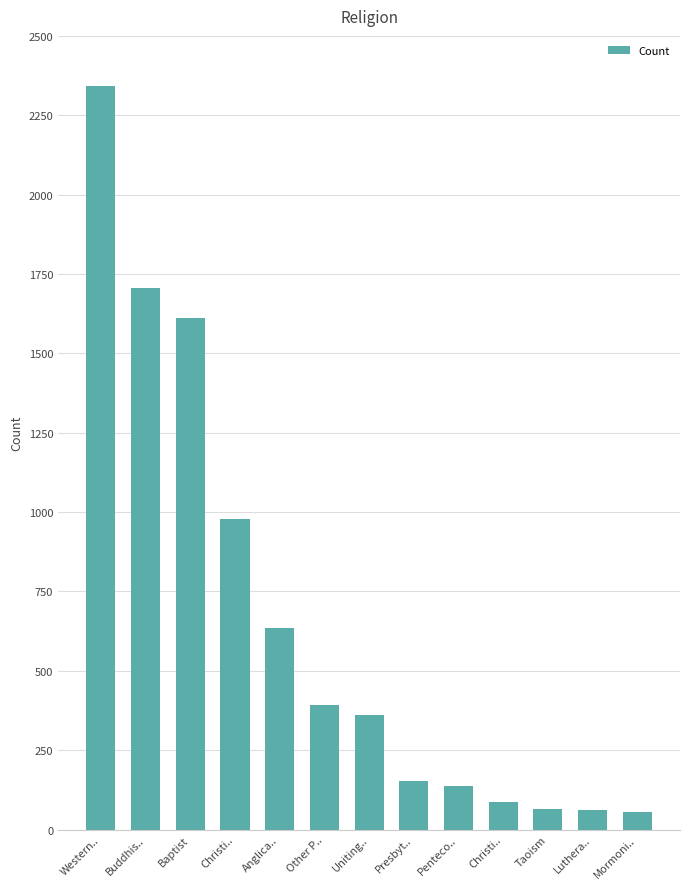

What is the change in value from Baptist to Luthera..?

-1548